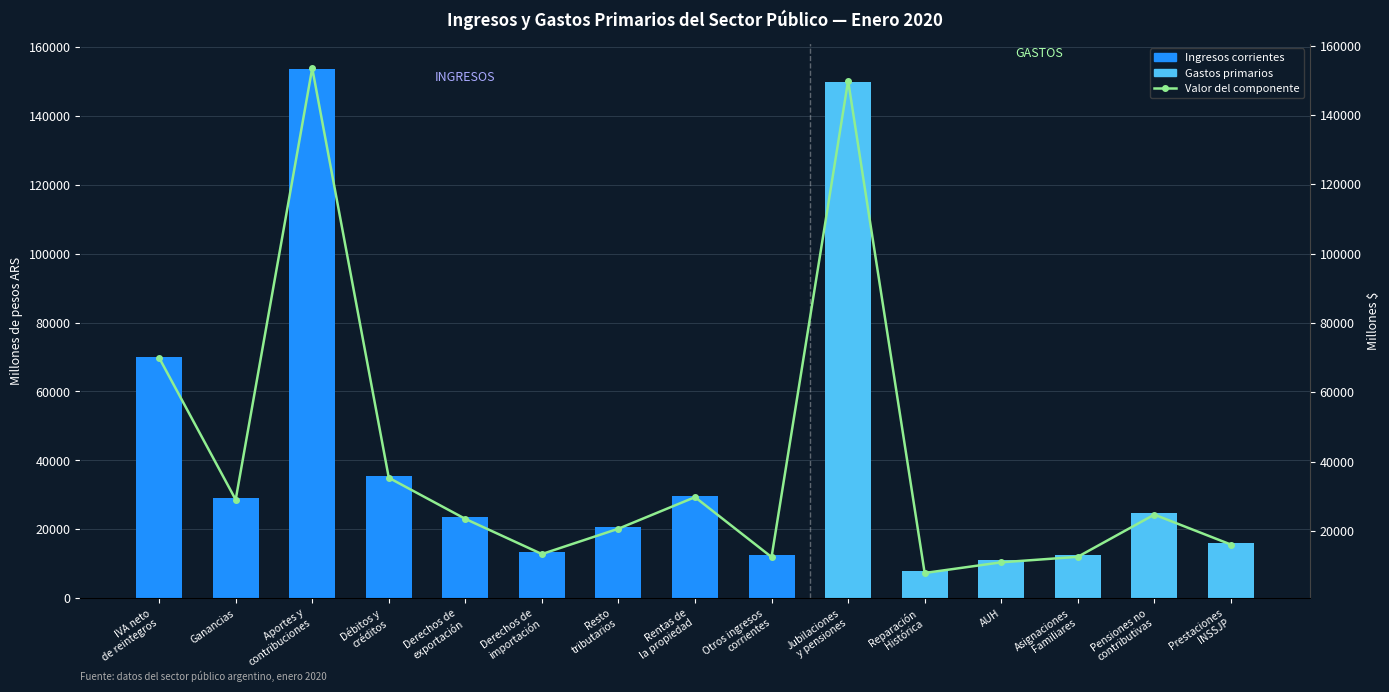

Reading right to left, extract all data points from this chart.

Ingresos: 0.0	0.0	0.0	0.0	0.0	0.0	12501.3	29778.0	20679.6	13368.7	23502.4	35360.6	153481.3	29043.9	69965.4
Gastos: 16108.4	24743.4	12569.9	10983.3	7909.0	149852.9	0.0	0.0	0.0	0.0	0.0	0.0	0.0	0.0	0.0
Valor: 16108.4	24743.4	12569.9	10983.3	7909.0	149852.9	12501.3	29778.0	20679.6	13368.7	23502.4	35360.6	153481.3	29043.9	69965.4